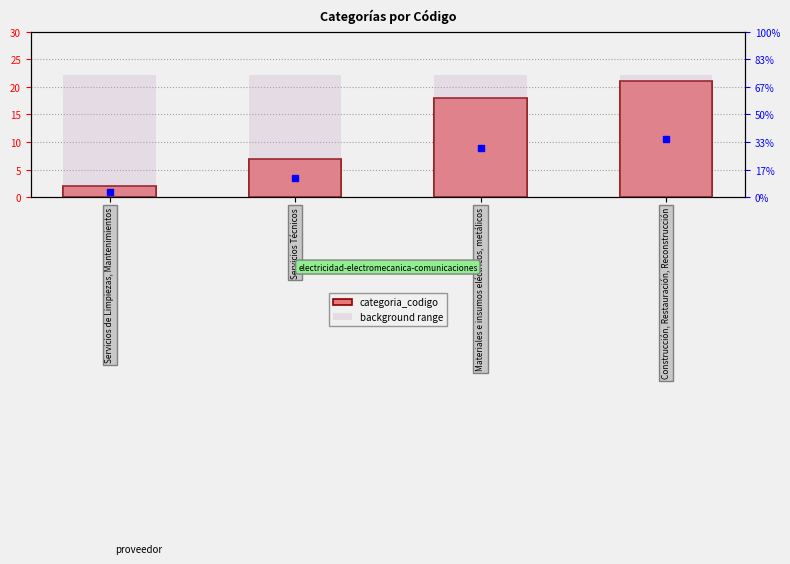

Where is background range nearest to the value 22?

Servicios de Limpiezas, Mantenimientos